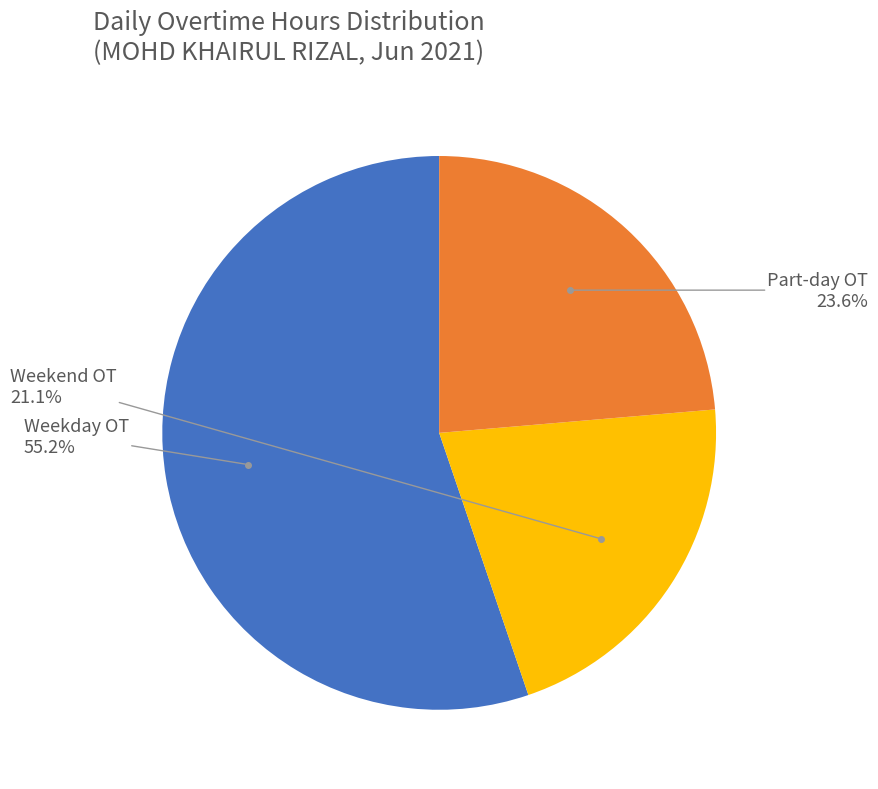

To the nearest percent, what is the average slice percentage?

33%